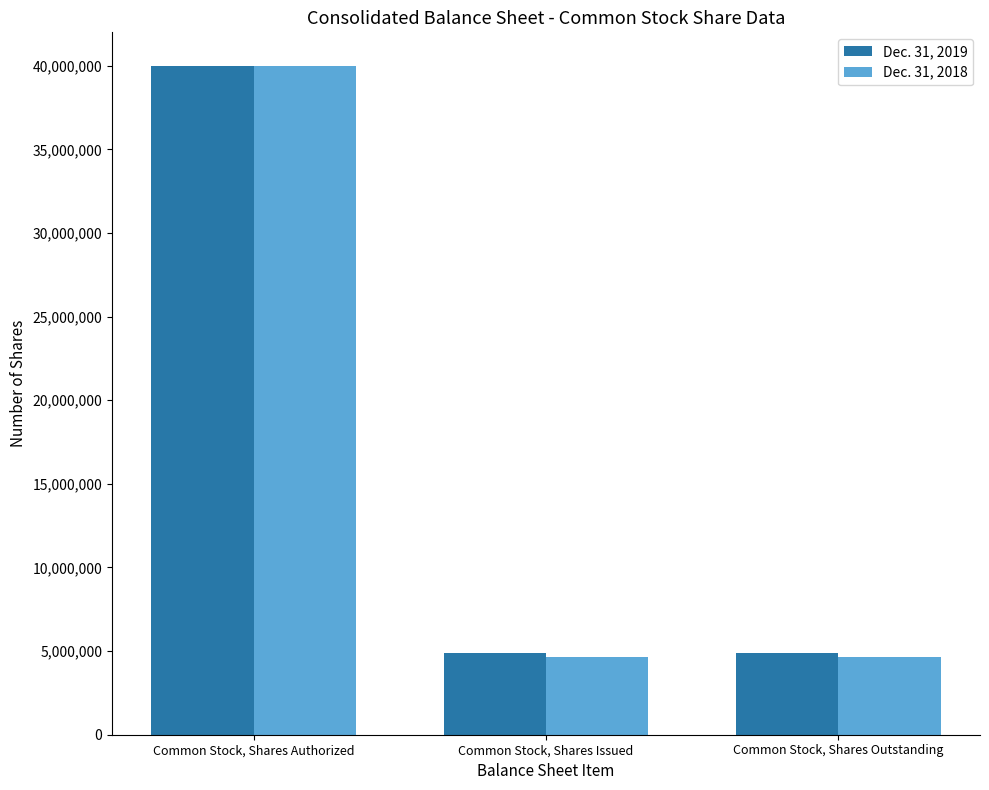

Does the chart contain stacked bars?

No